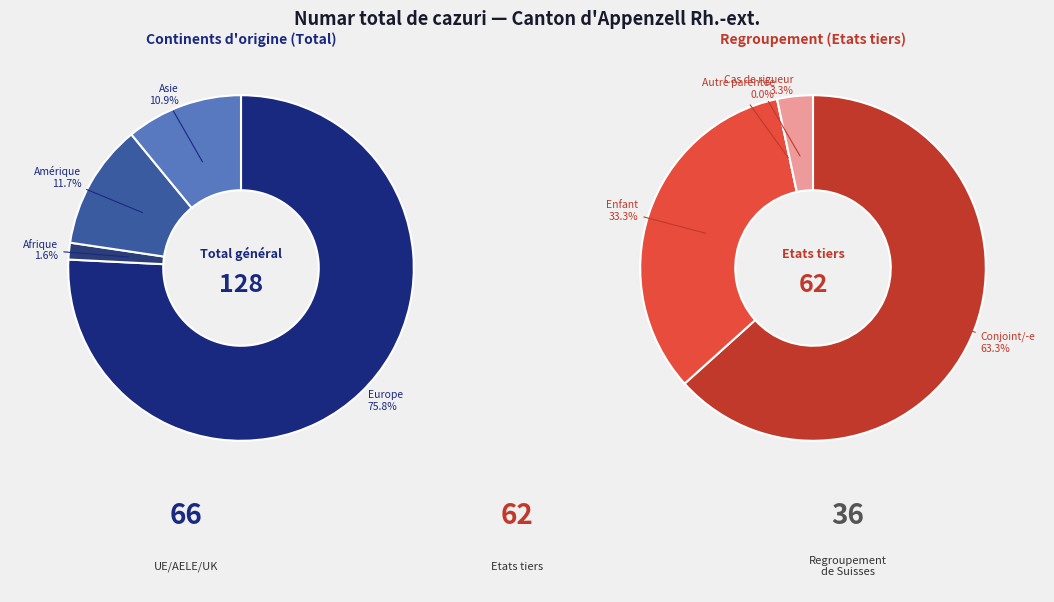

What percentage do Amérique and Afrique together represent?

13.3%